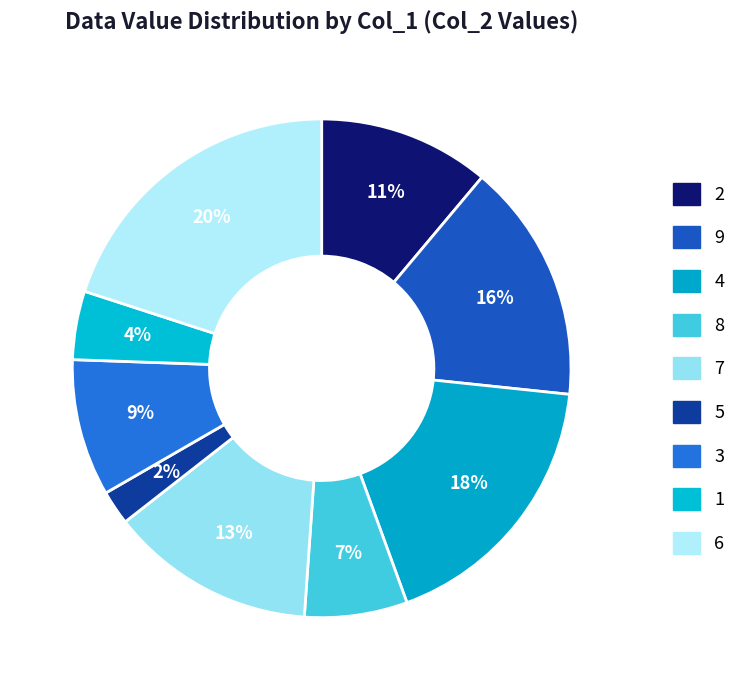

Is there a majority slice in this chart?

No